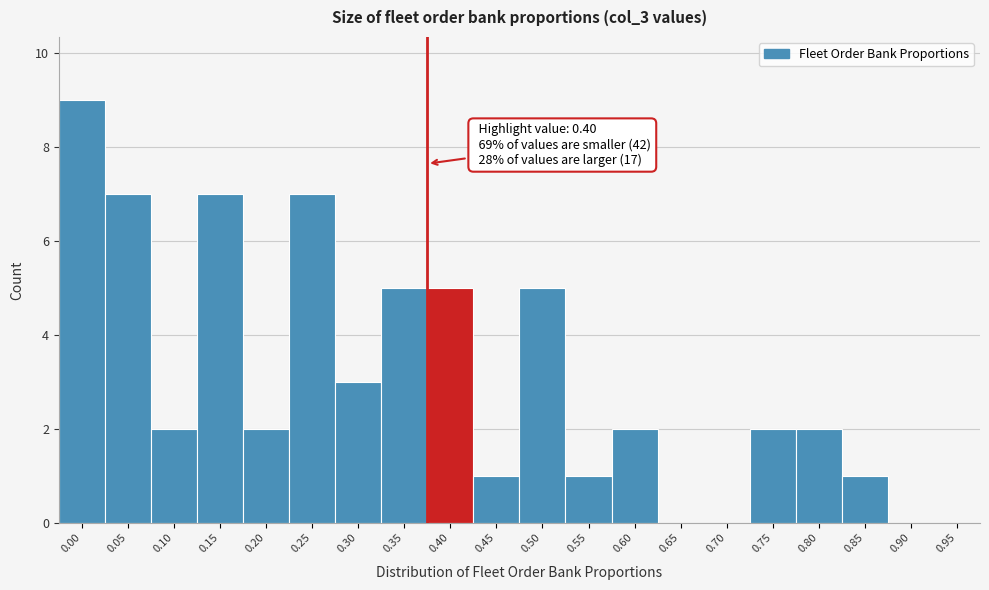

Reading left to right, transcribe all the data shown in this chart.

0.00=9	0.05=7	0.10=2	0.15=7	0.20=2	0.25=7	0.30=3	0.35=5	0.40=5	0.45=1	0.50=5	0.55=1	0.60=2	0.65=0	0.70=0	0.75=2	0.80=2	0.85=1	0.90=0	0.95=0